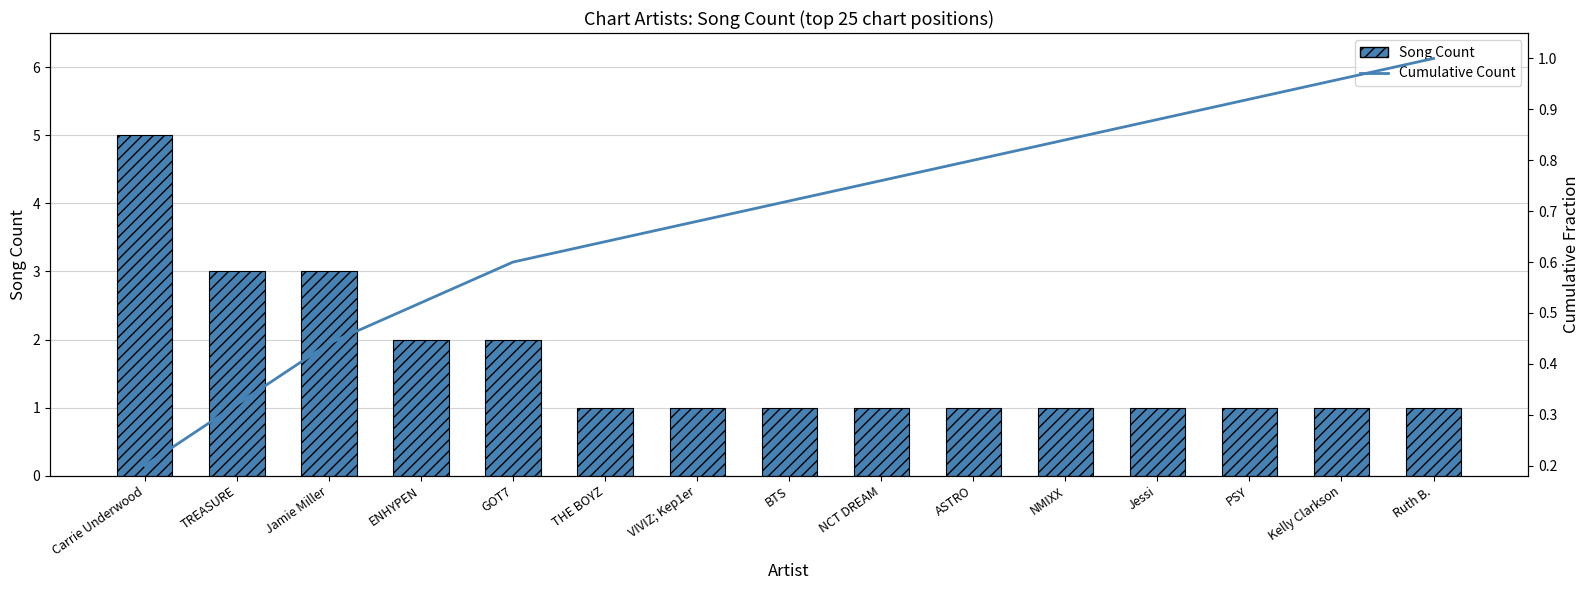

What is the total value across all series at Jamie Miller?

3.4